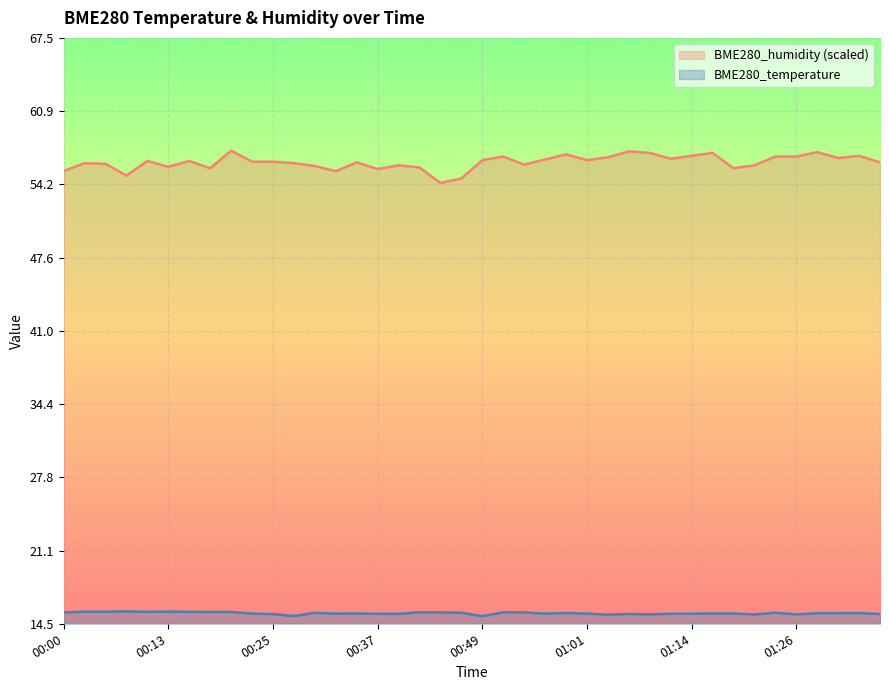

What is the difference between the BME280_humidity values at 00:08 and 01:06?

2.2